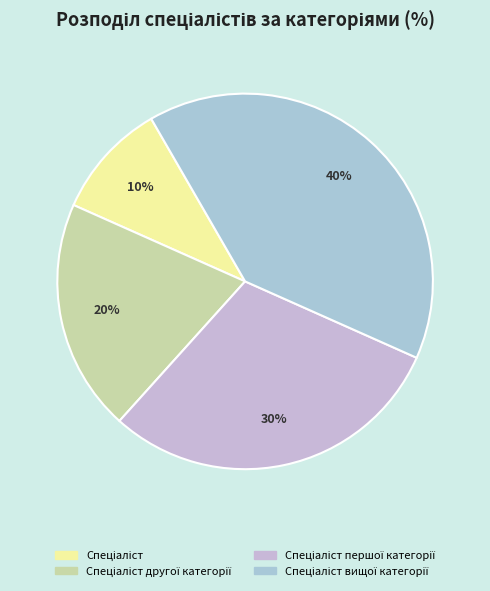

True or false: Спеціаліст другої категорії accounts for 20% of the total.

True